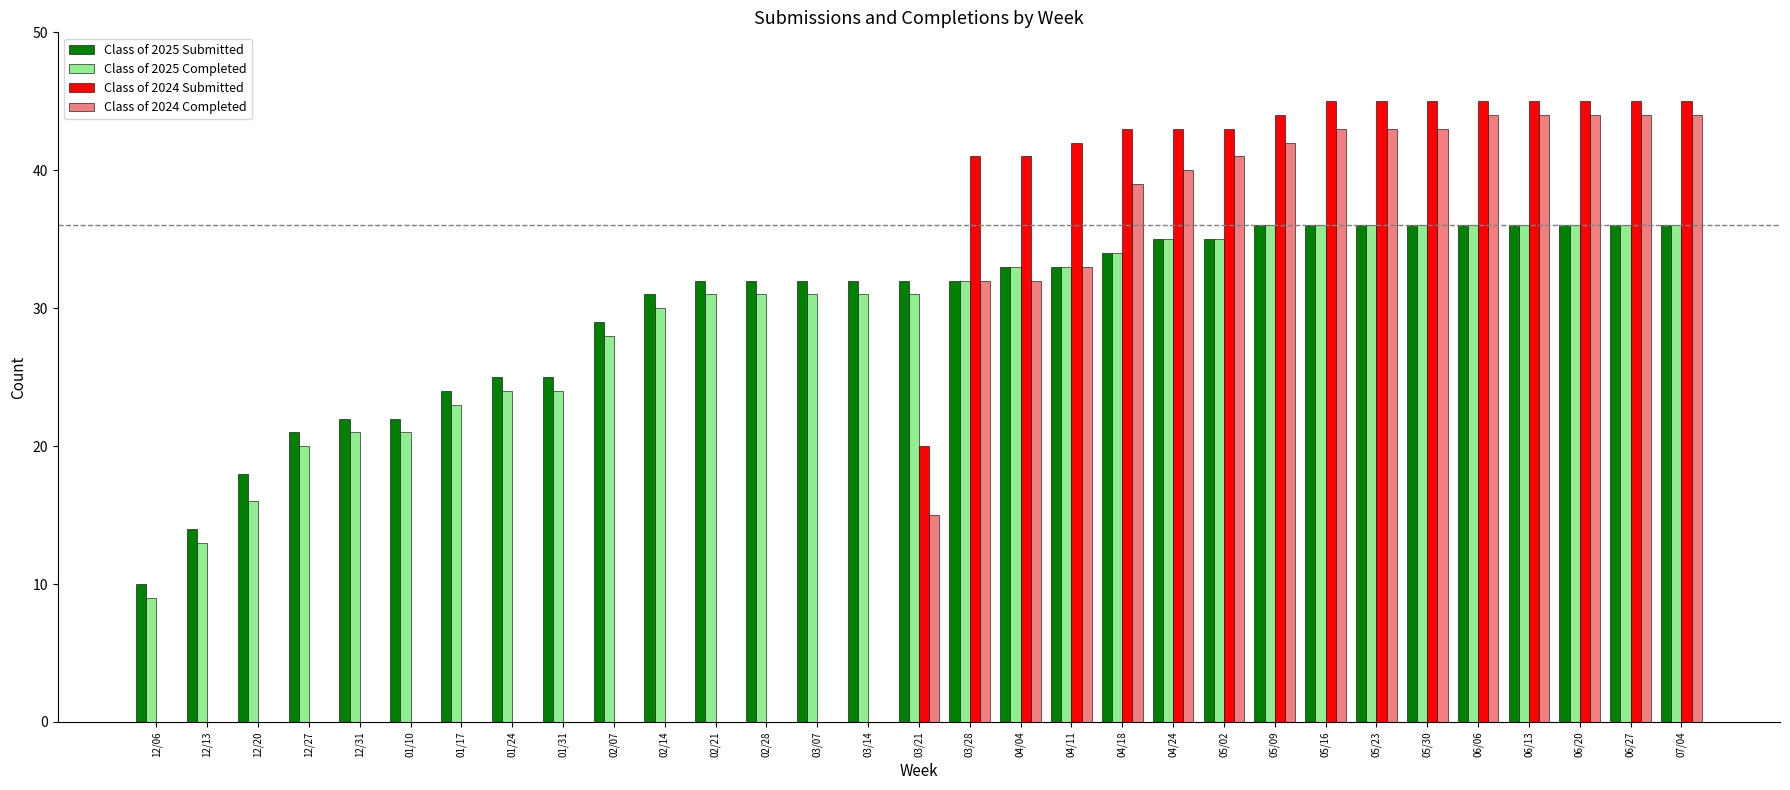

Is the value of Class of 2025 Submitted at 06/06 greater than the value of Class of 2024 Completed at 03/07?

Yes